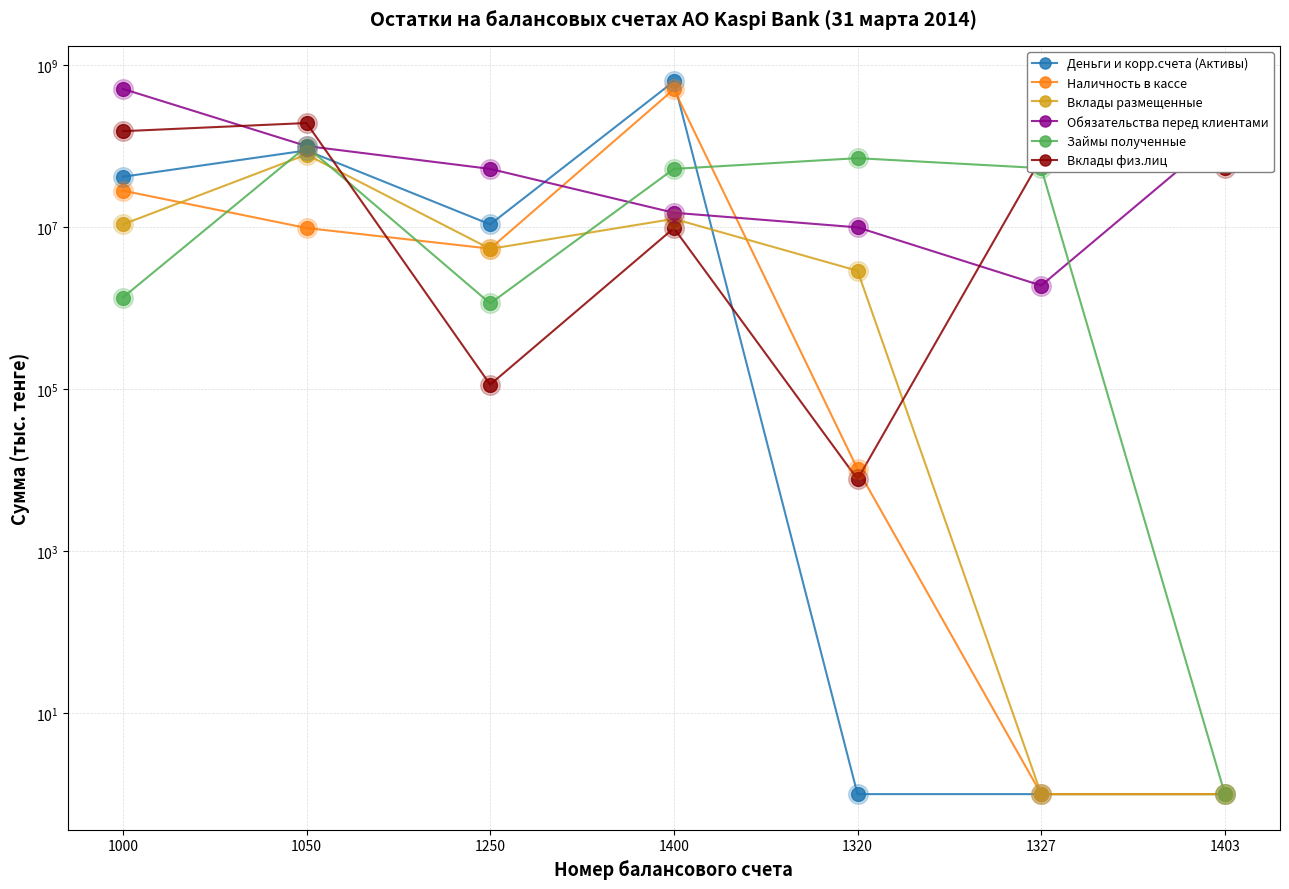

At how many categories does at least one series exceed 416797860?

2